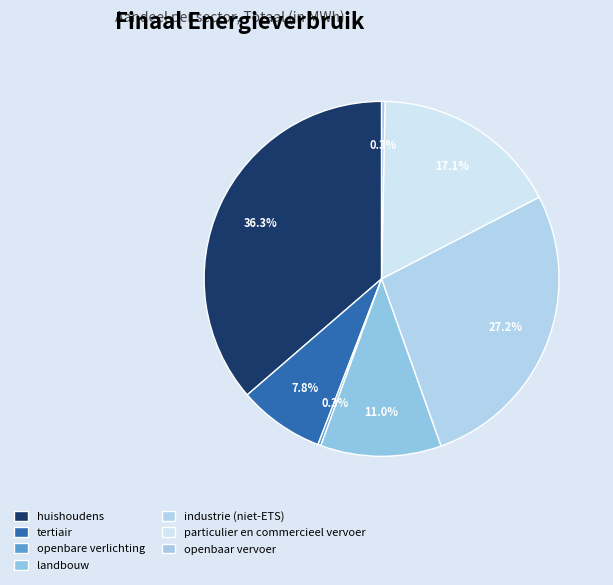

Does openbare verlichting account for over 50% of the chart?

No